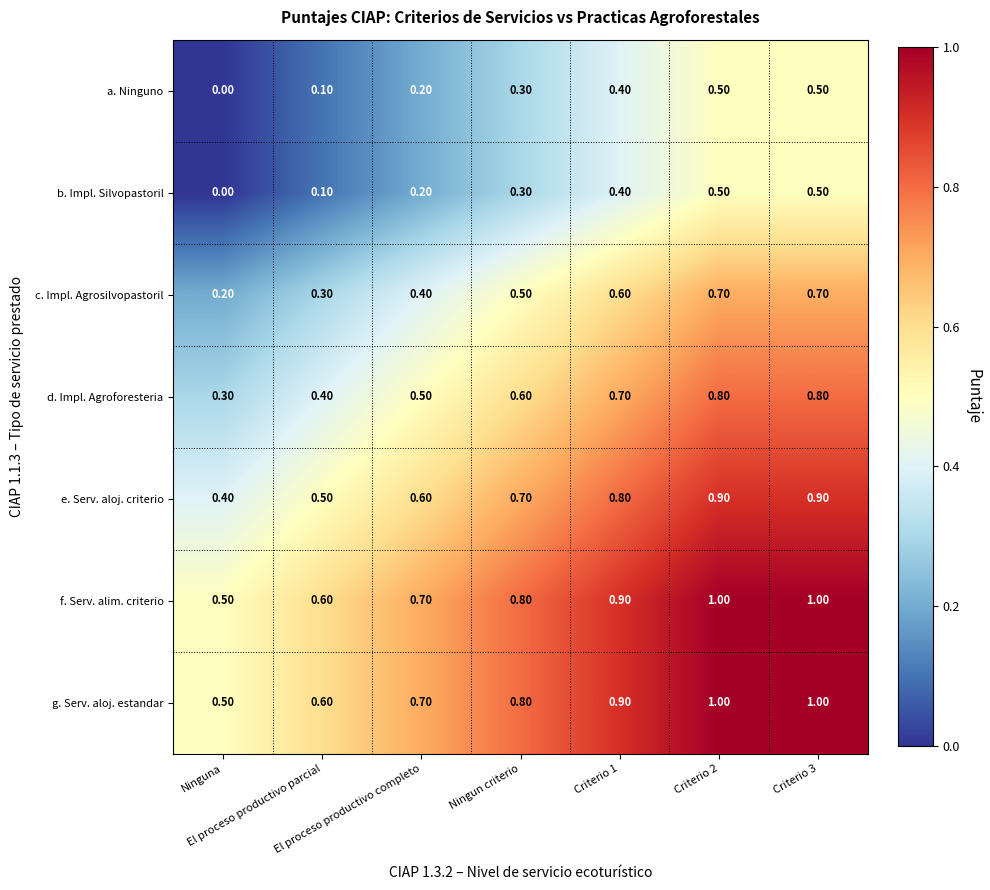

What is the difference between the maximum and minimum values in the b. Impl. Silvopastoril series?

0.5